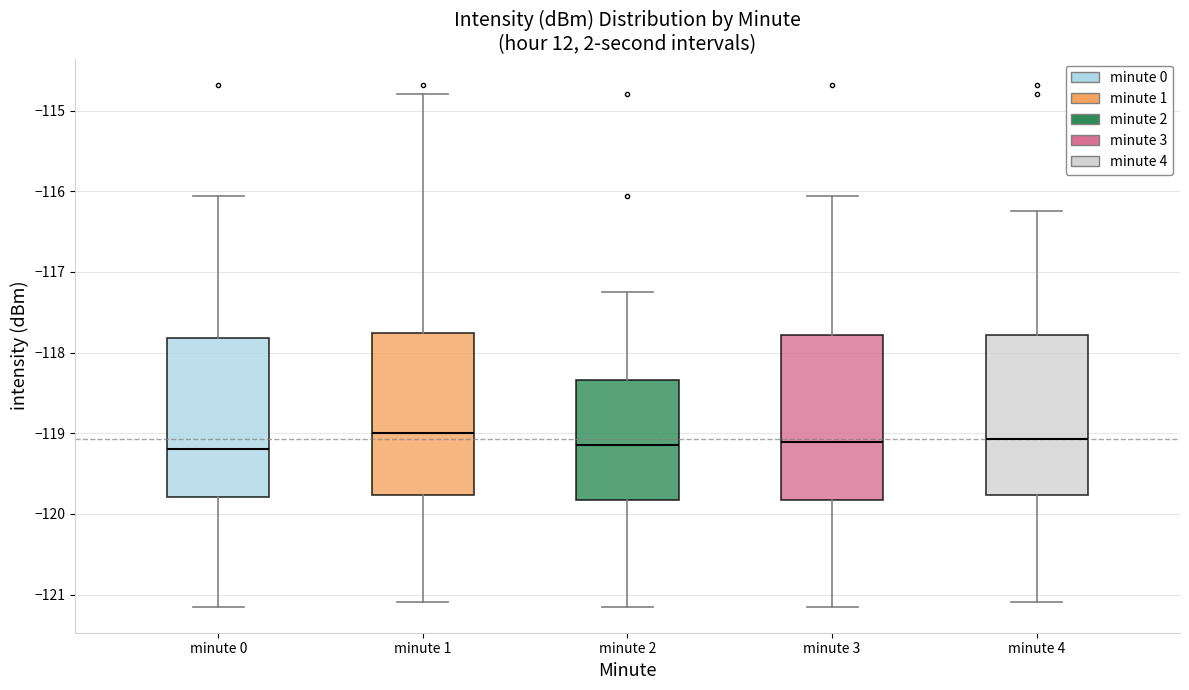

Reading left to right, transcribe this box plot: for each box, give where its median line is, the range the box spans, and where its two whiskers end, as read against the y-axis. The values are not printed on the chart, so give them approximately, as read against the axis.

minute 0: median -119.2, box -119.8 to -117.8, whiskers -121.1 to -116.1
minute 1: median -119.0, box -119.8 to -117.8, whiskers -121.1 to -114.8
minute 2: median -119.2, box -119.8 to -118.3, whiskers -121.1 to -117.3
minute 3: median -119.1, box -119.8 to -117.8, whiskers -121.1 to -116.1
minute 4: median -119.1, box -119.8 to -117.8, whiskers -121.1 to -116.2